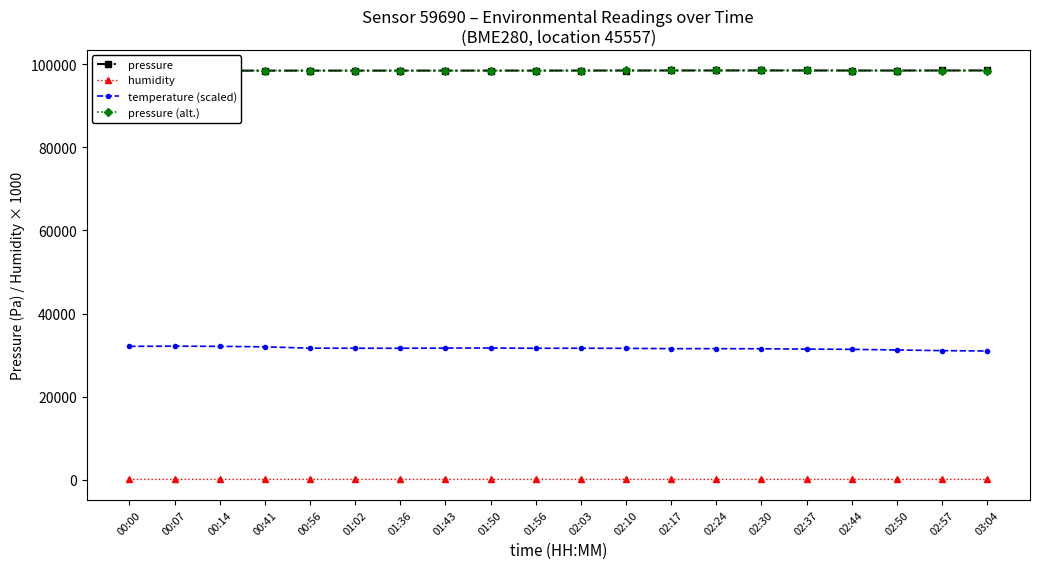

Which series has the largest range (max minus min)?

temperature (scaled)